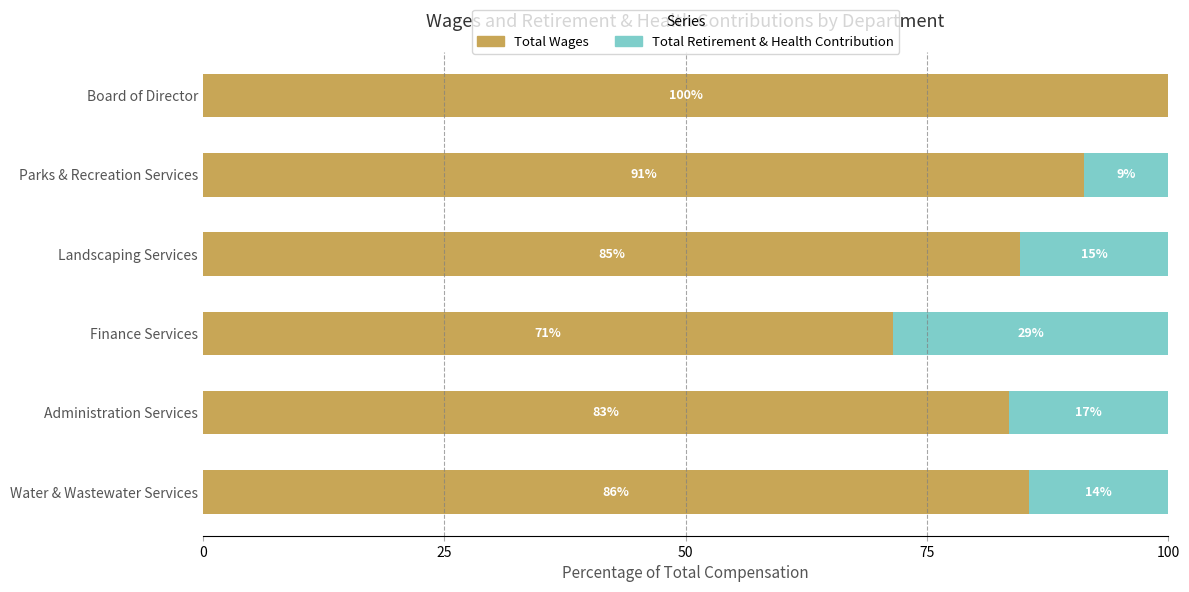

What is the average value of the Total Wages series?

86.1